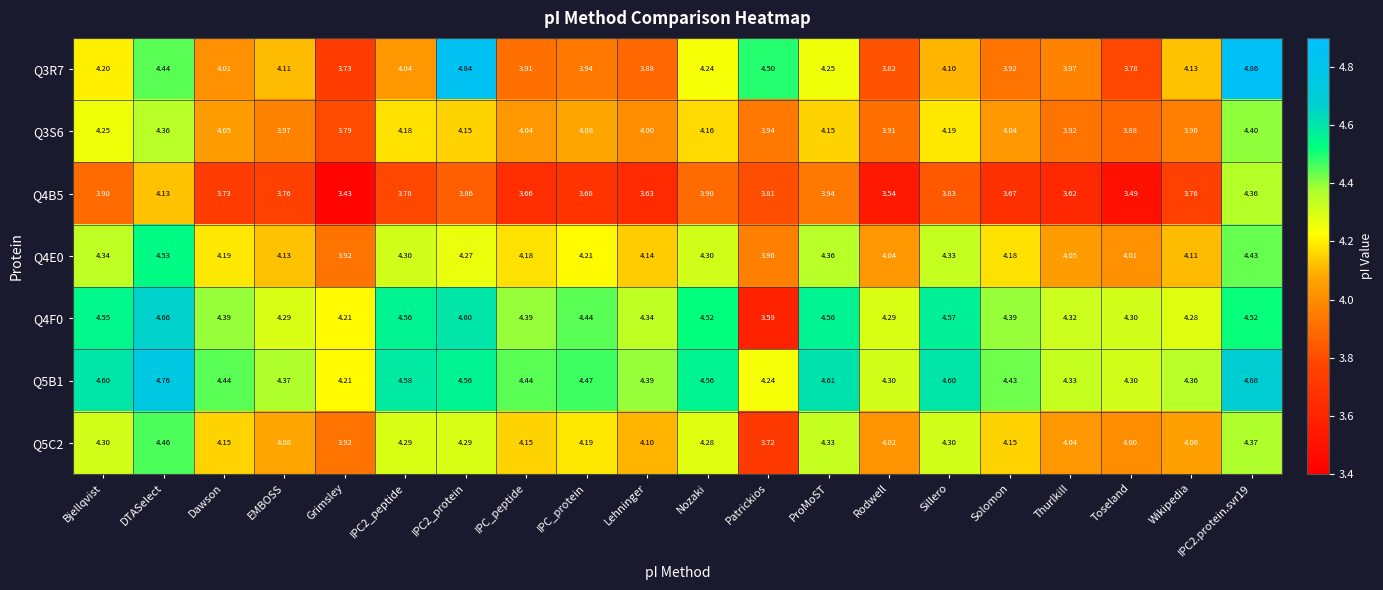

Which category has the highest value in the Q4E0 series?

DTASelect